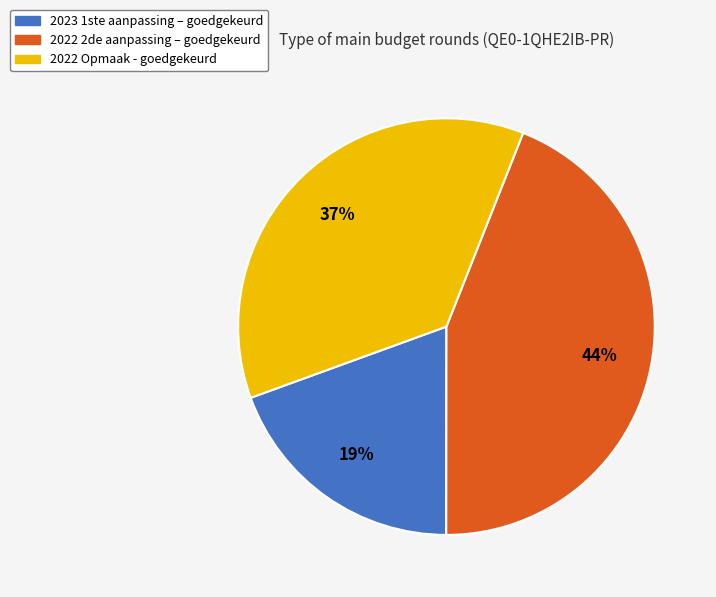

To the nearest percent, what percentage of the pie is 2022 2de aanpassing – goedgekeurd?

44%